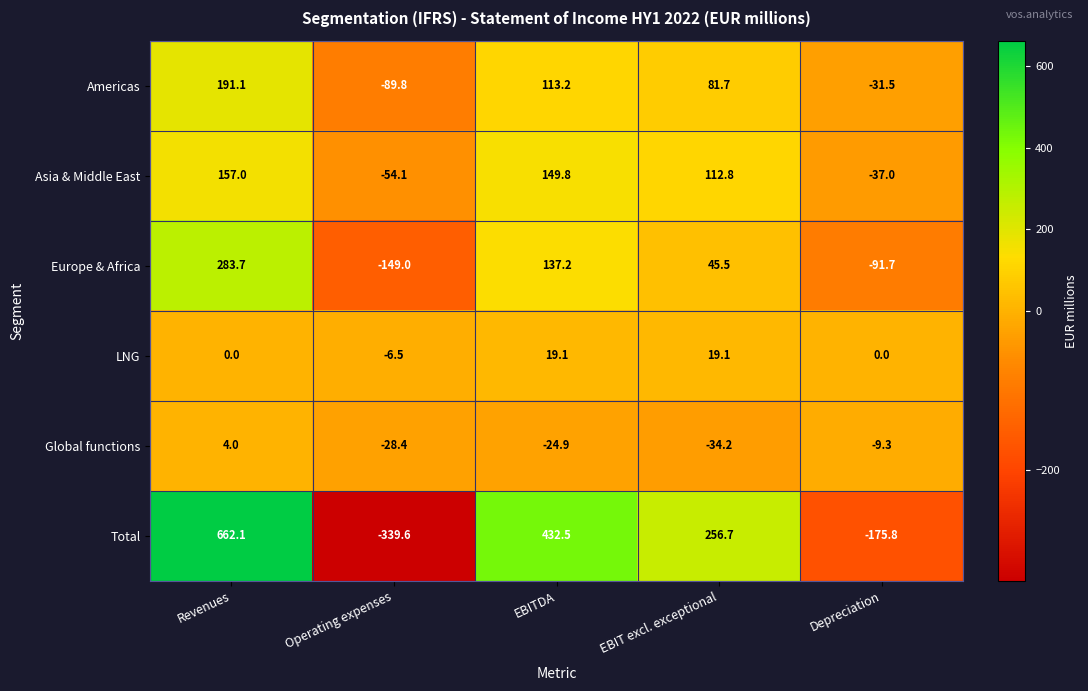

The value of Asia & Middle East at EBIT excl. exceptional is 202.4. True or false?

False